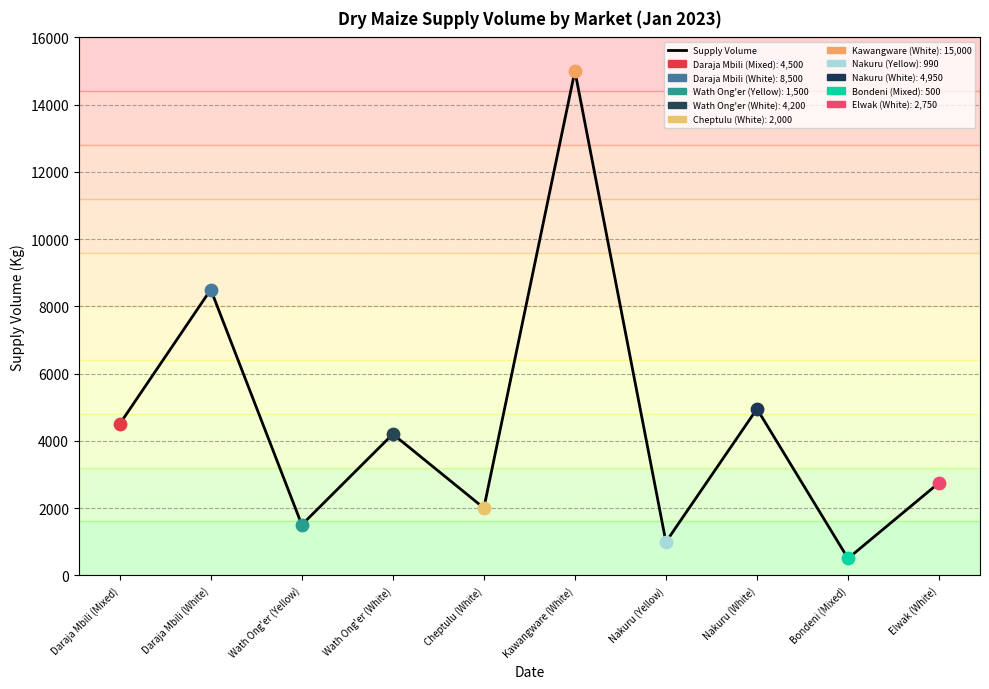

Between Nakuru (White) and Elwak (White), which is larger?

Nakuru (White)